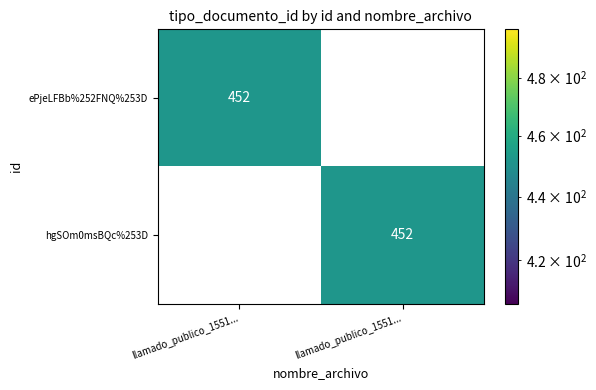

Which label corresponds to the largest value in the chart?

llamado_publico_1551...